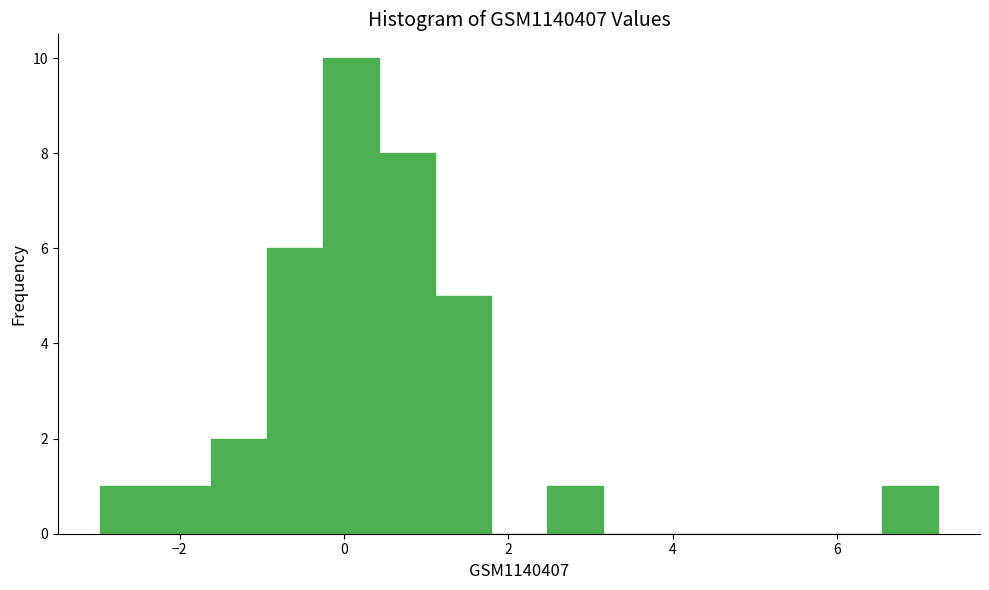

Around what value on the x-axis is the tallest bar? Give the approximate position of its centre, as read against the axis.

0.0